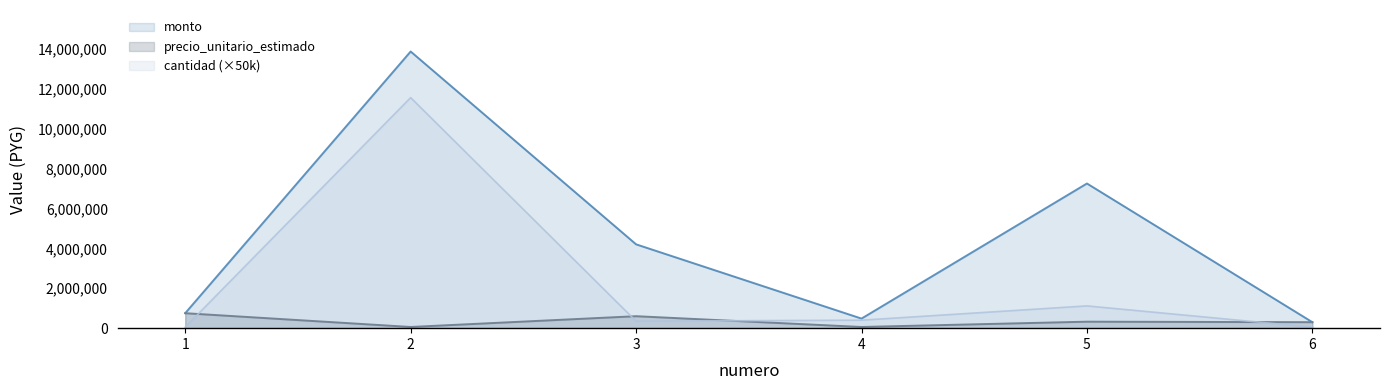

True or false: cantidad and monto cross at least once.

False